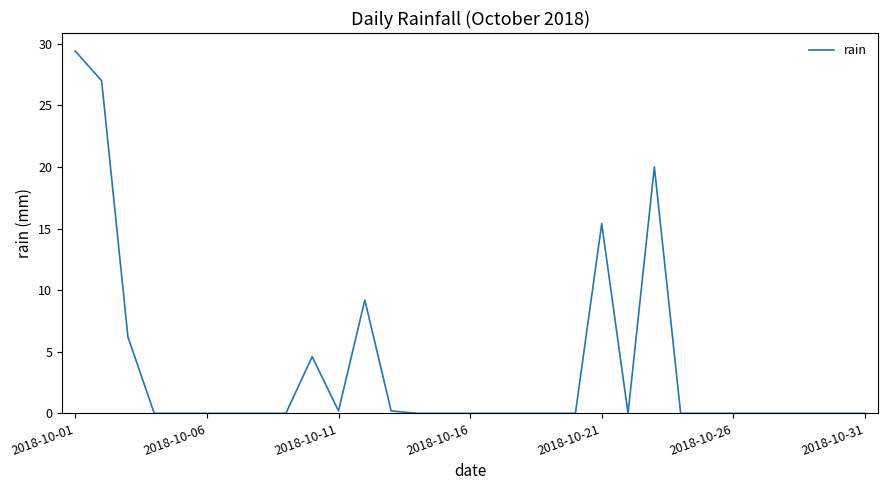

Reading right to left, extract all data points from this chart.

0.0	0.0	0.0	0.0	0.0	0.0	0.0	0.0	20.0	0.0	15.4	0.0	0.0	0.0	0.0	0.0	0.0	0.0	0.2	9.2	0.2	4.6	0.0	0.0	0.0	0.0	0.0	0.0	6.2	27.0	29.4